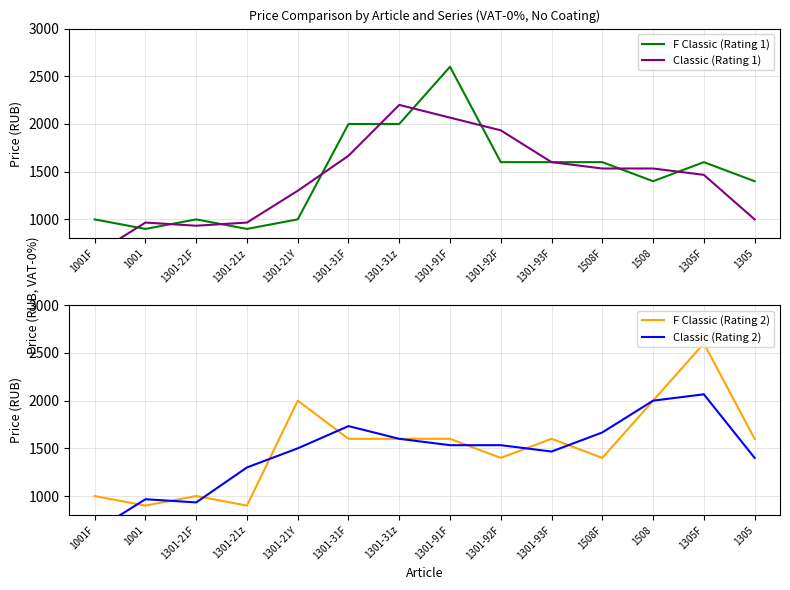

Does the chart display data point markers on the line(s)?

No